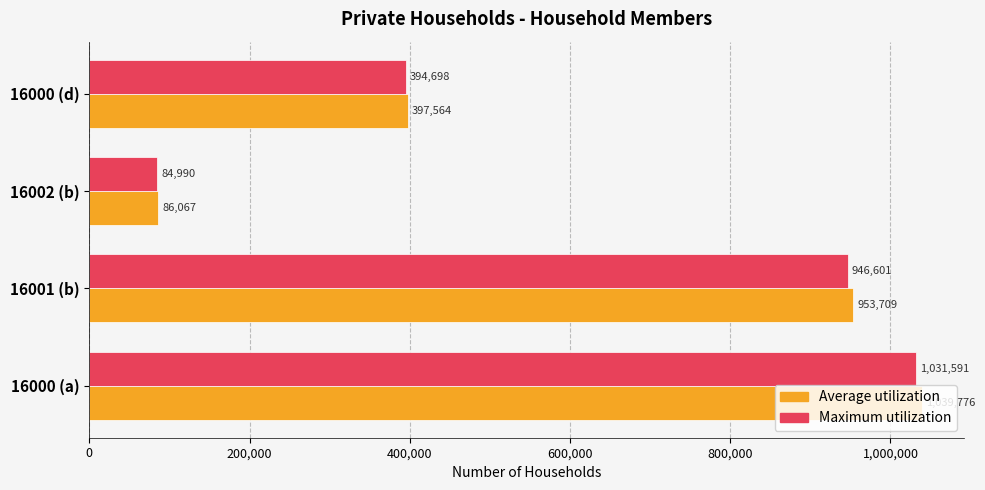

Rank the categories by Average utilization value from highest to lowest.

16000 (a), 16001 (b), 16000 (d), 16002 (b)